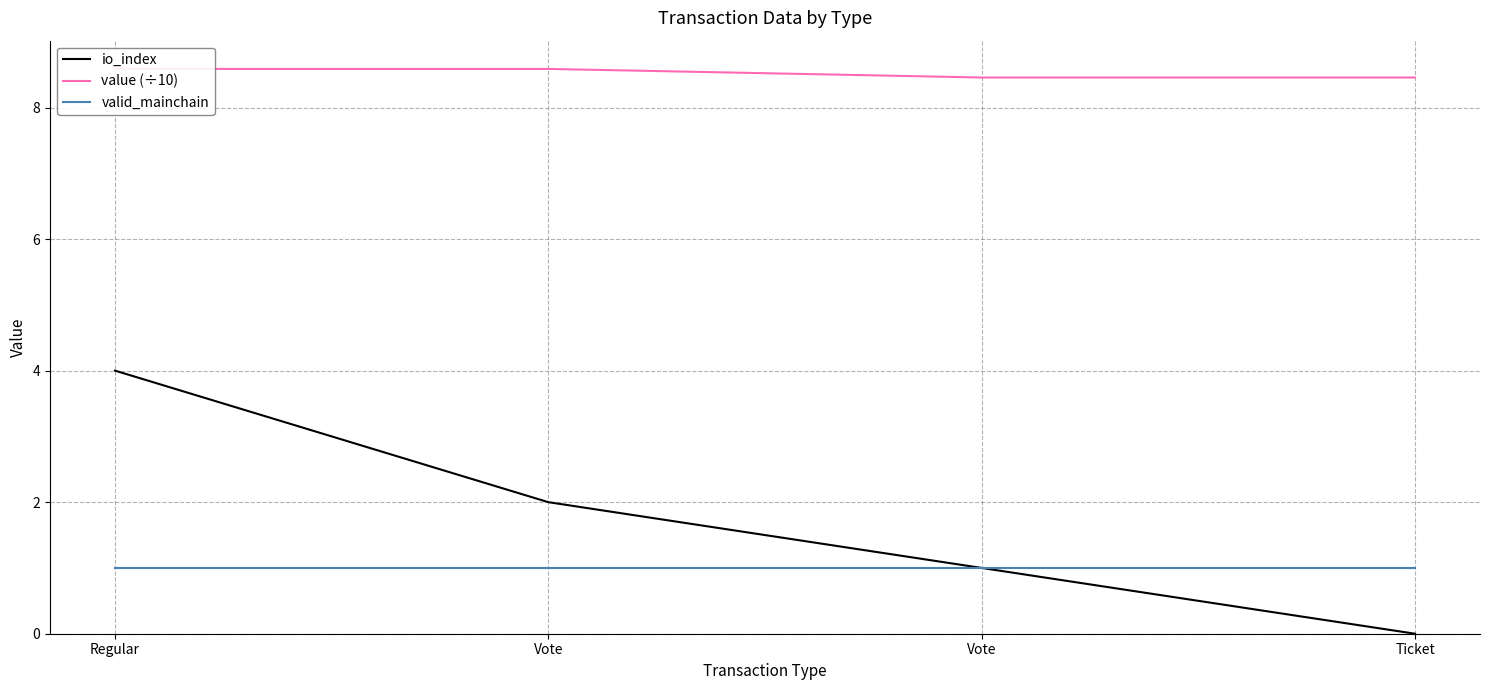

What are all the series names shown in the legend?

io_index, value (÷10), valid_mainchain